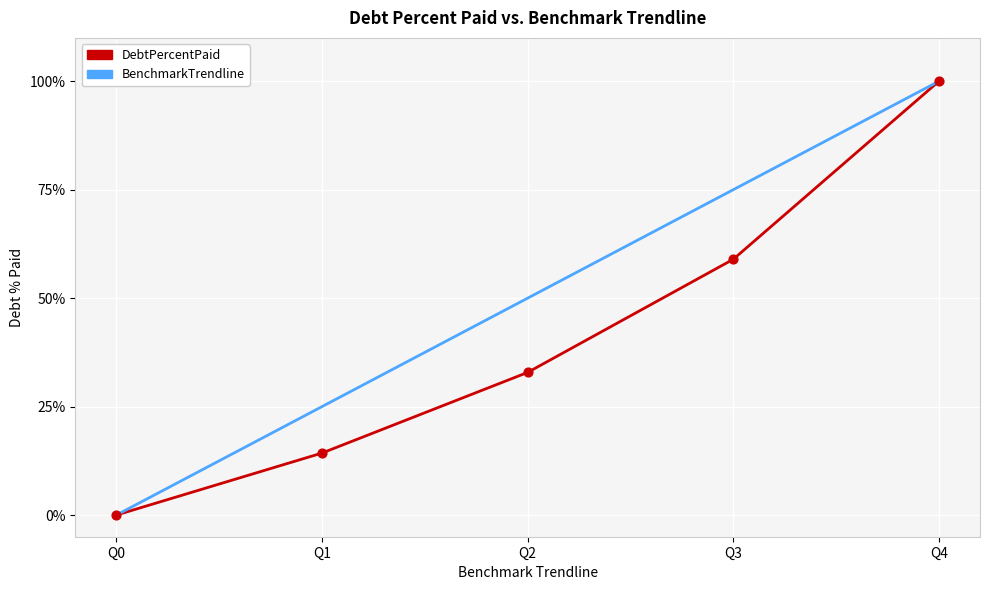

Which series changed the most between Q0 and Q1?

BenchmarkTrendline